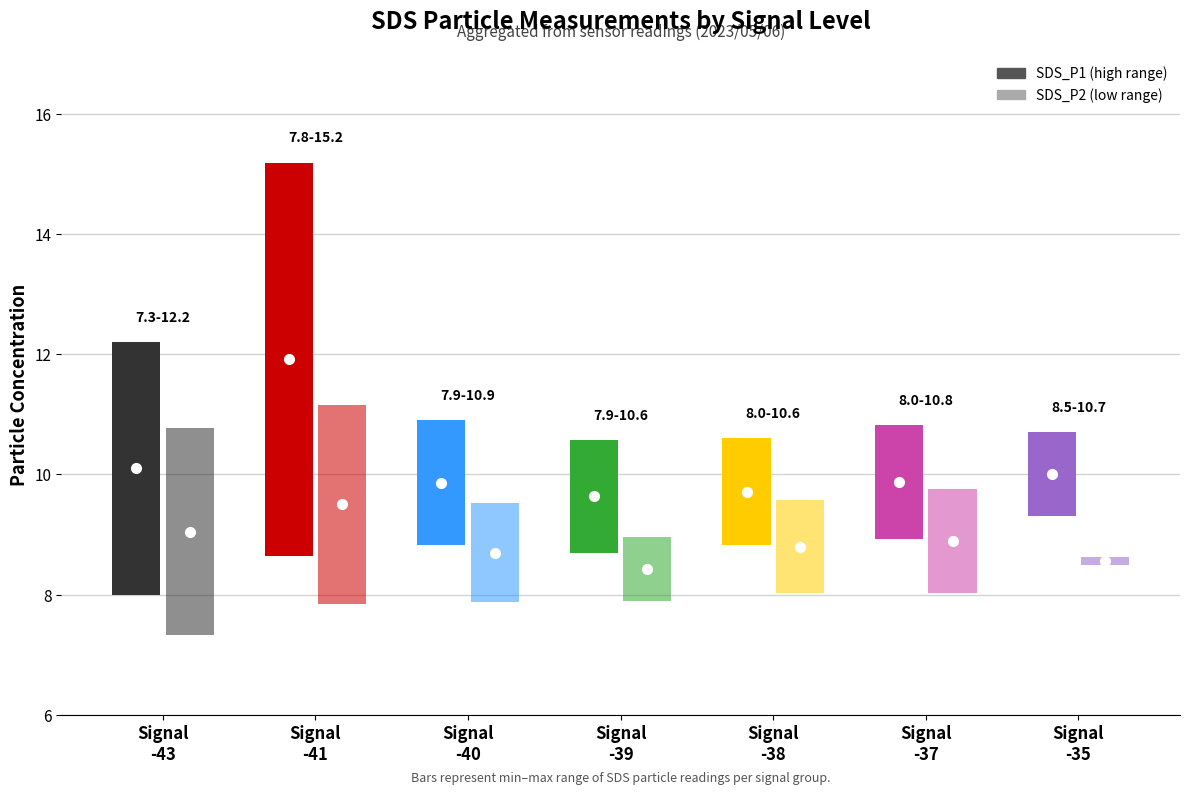

Rank the categories by SDS_P1 value from lowest to highest.

-39, -38, -35, -37, -40, -43, -41